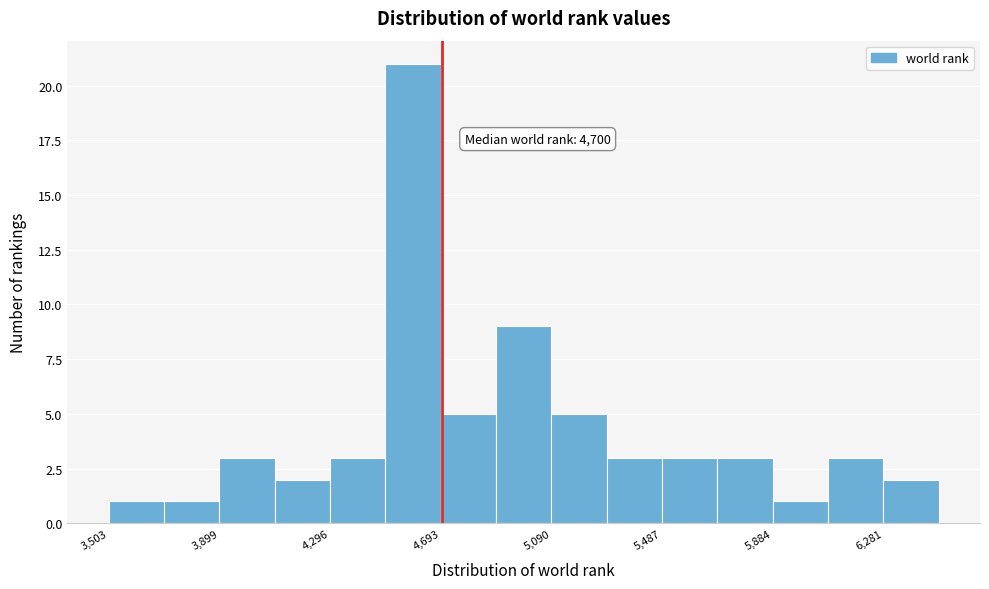

Around what value on the x-axis is the tallest bar? Give the approximate position of its centre, as read against the axis.

4600